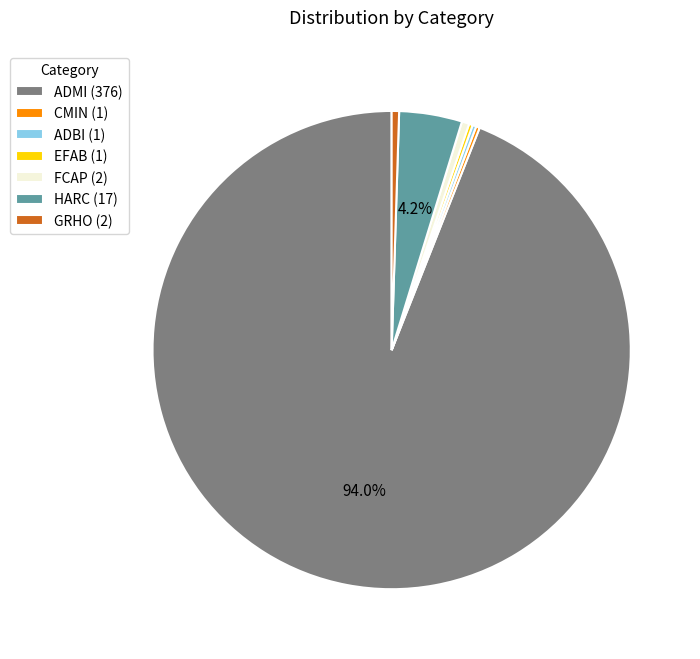

To the nearest percent, what is the average slice percentage?

14%